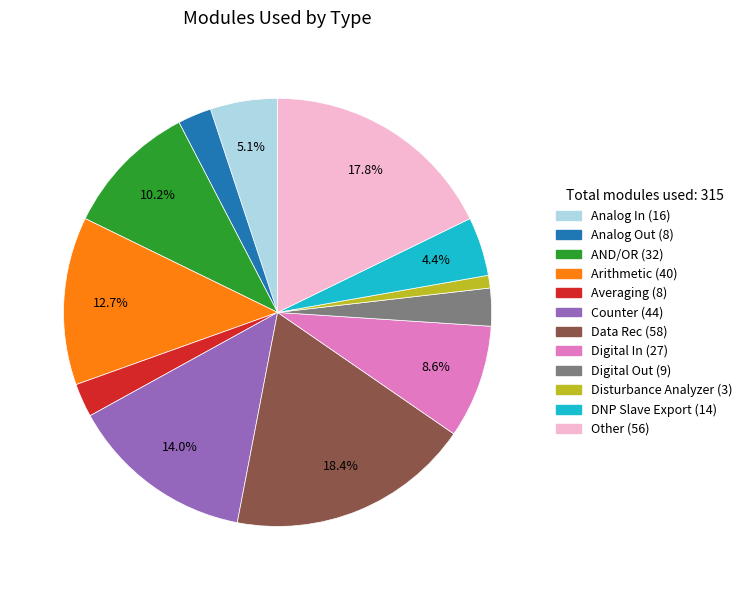

Is there any slice that represents more than half of the pie?

No